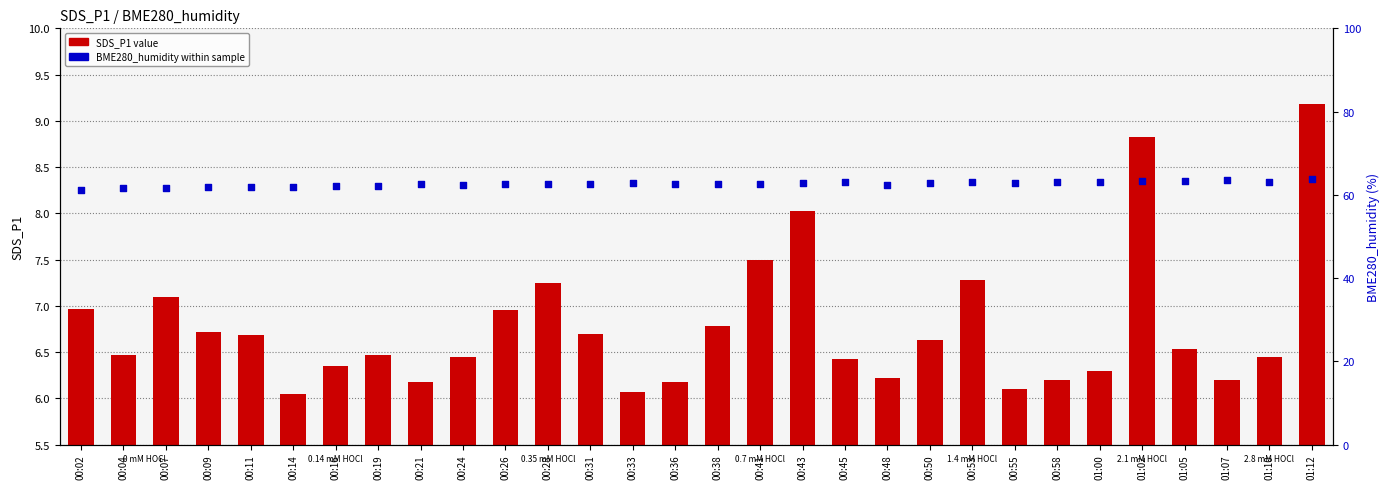

Which series contains the highest Y value?

BME280_humidity